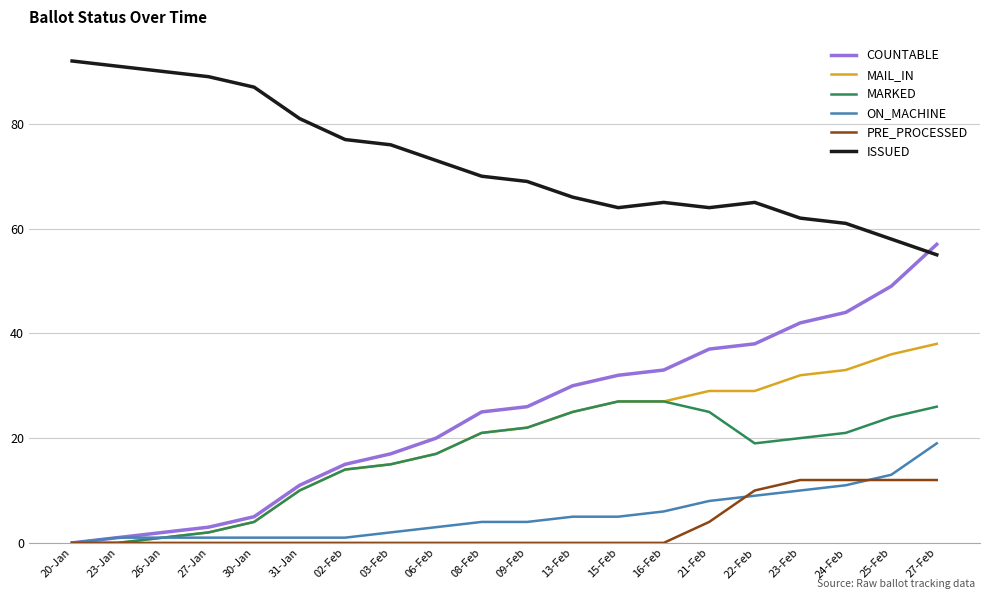

List the series in order of their peak value, lowest first.

PRE_PROCESSED, ON_MACHINE, MARKED, MAIL_IN, COUNTABLE, ISSUED